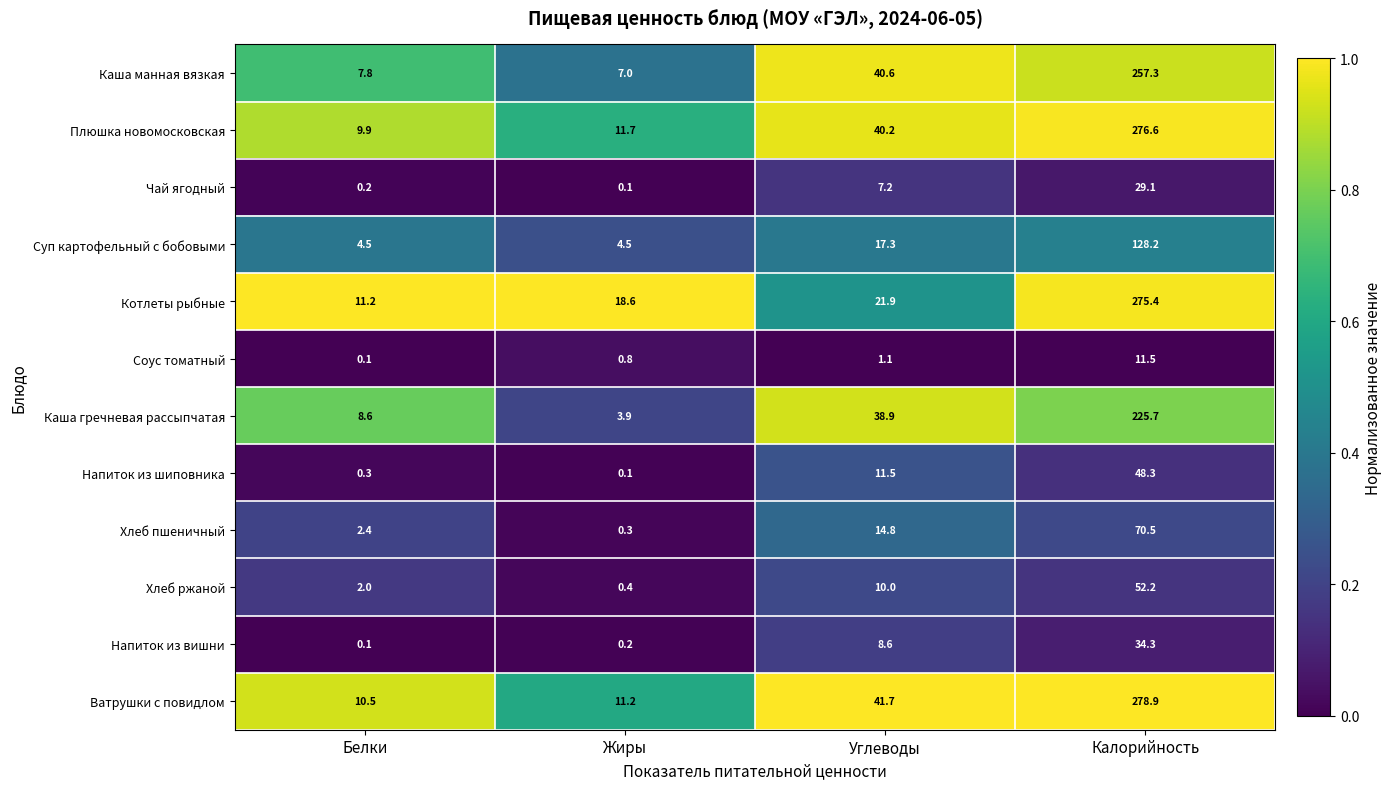

Which series has the largest range (max minus min)?

Ватрушки с повидлом